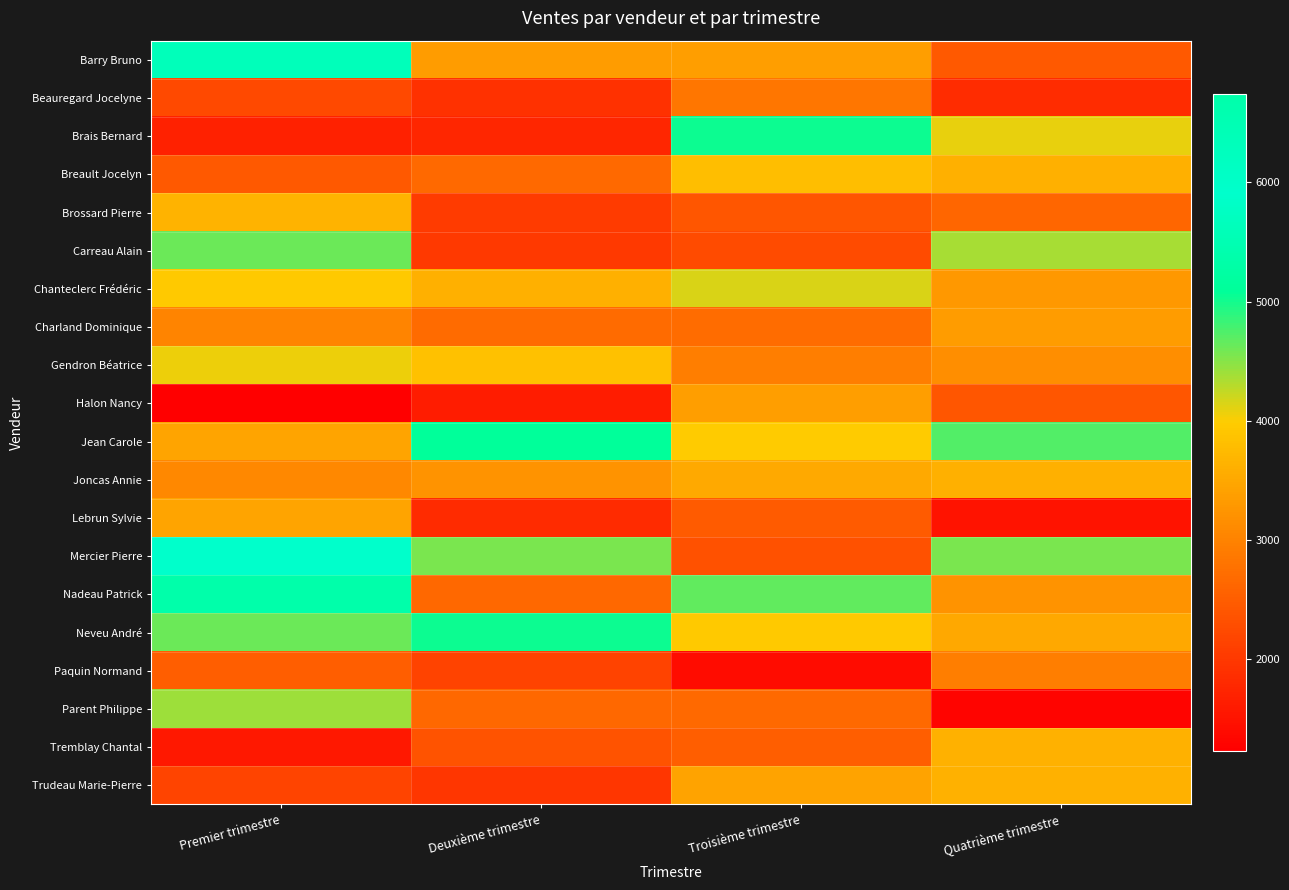

At which category is the sum across all series the highest?

Premier trimestre